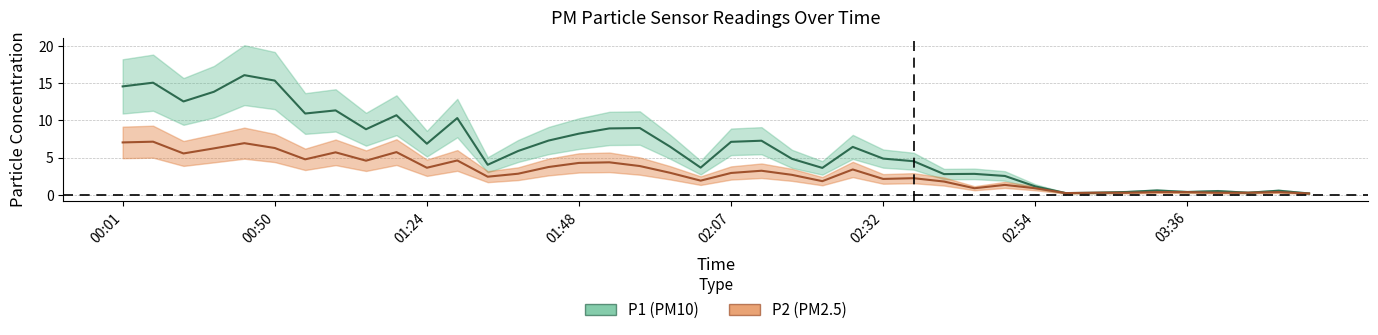

Rank the series at 00:37 from lowest to highest value.

P2, P1